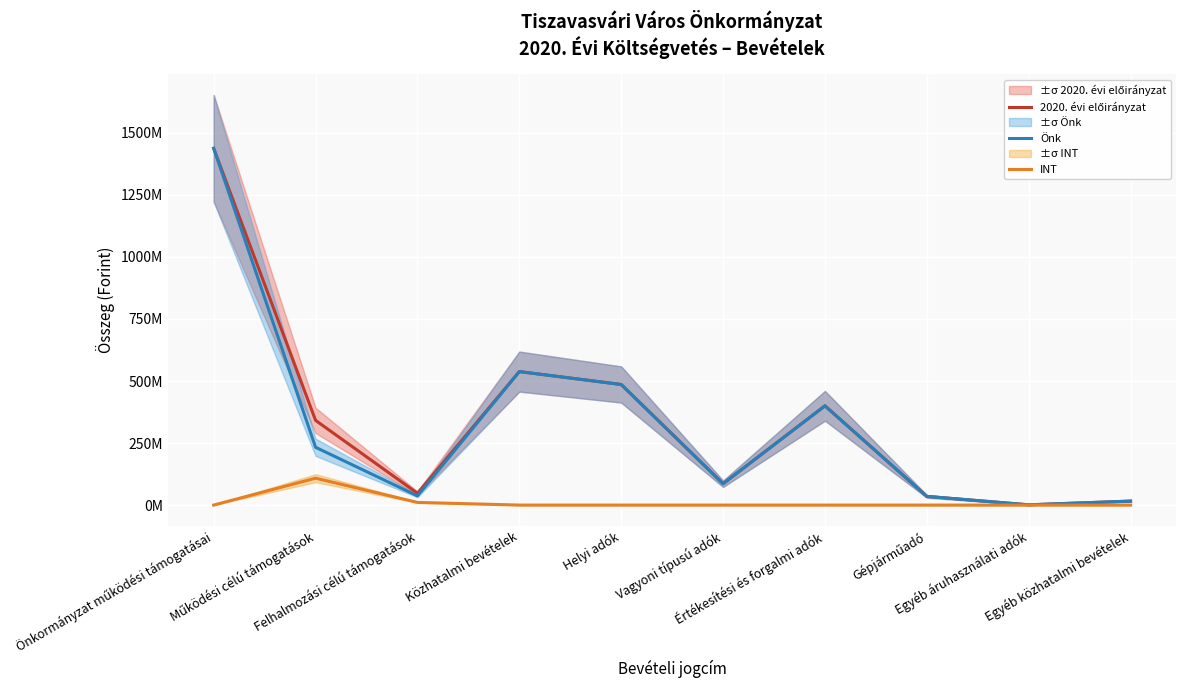

Which has a higher value, Felhalmozási célú támogatások or Egyéb közhatalmi bevételek?

Felhalmozási célú támogatások